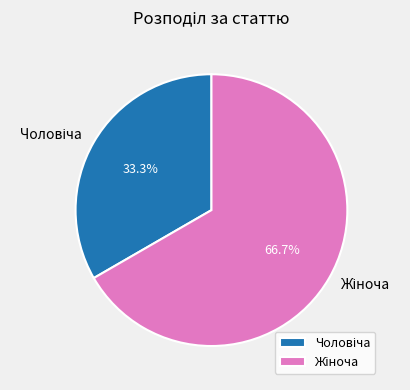

Is there a majority slice in this chart?

Yes